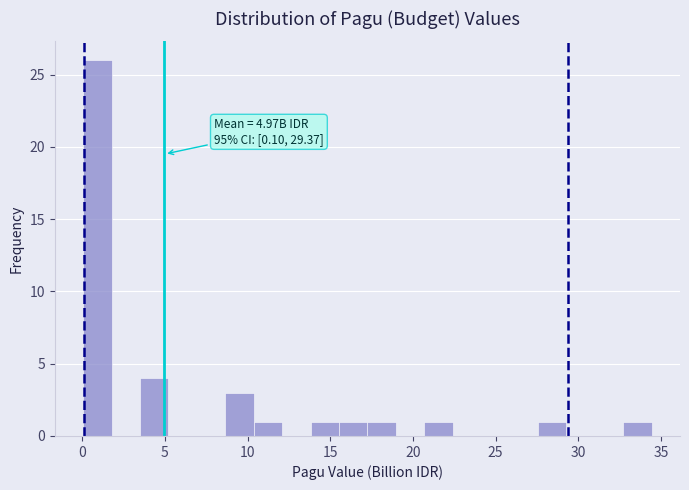

Around what value on the x-axis is the tallest bar? Give the approximate position of its centre, as read against the axis.

1.0